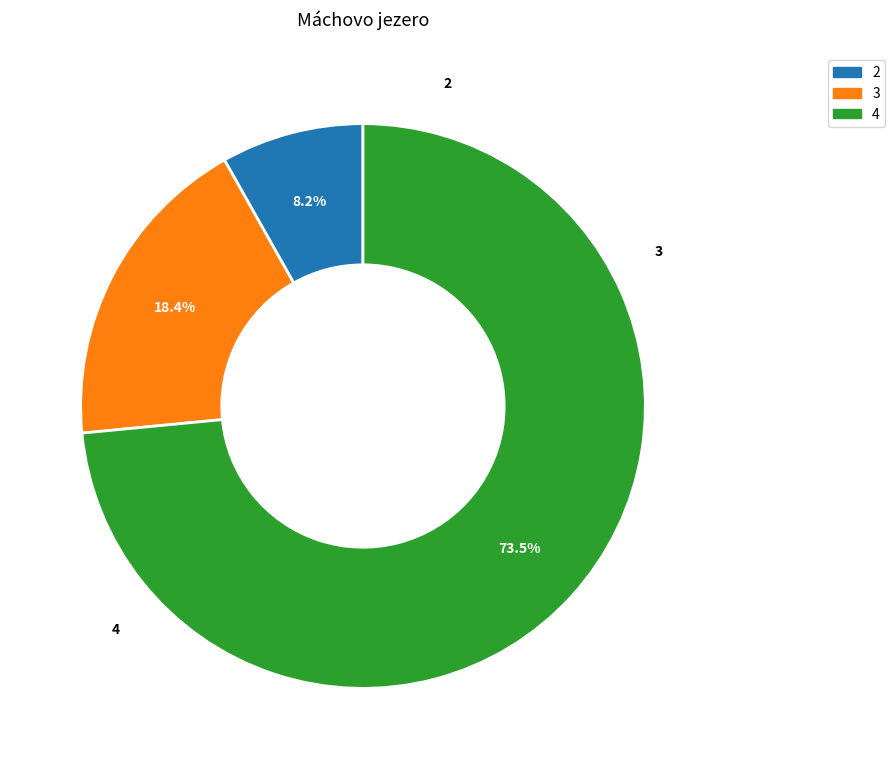

Does any single category account for the majority?

Yes